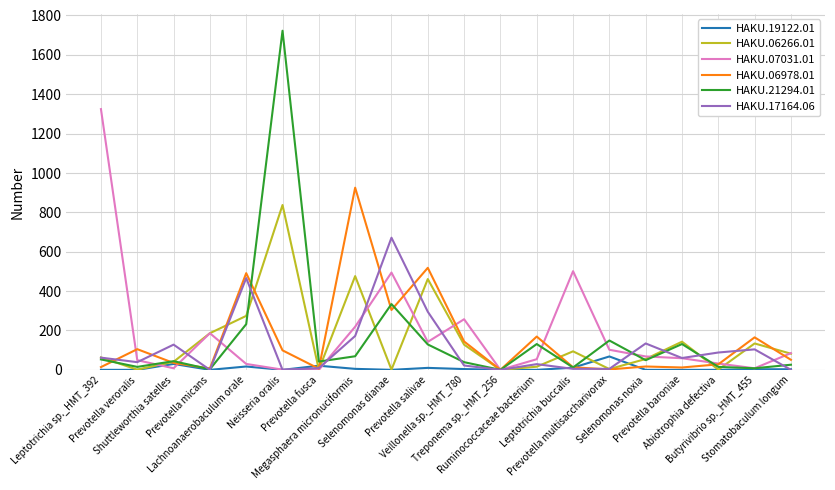

List the series in order of their peak value, lowest first.

HAKU.19122.01, HAKU.17164.06, HAKU.06266.01, HAKU.06978.01, HAKU.07031.01, HAKU.21294.01